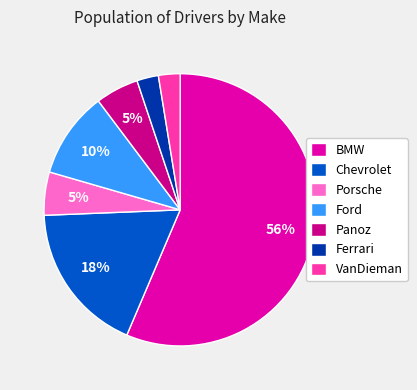

Is it true that Ferrari is 12% of the pie?

False